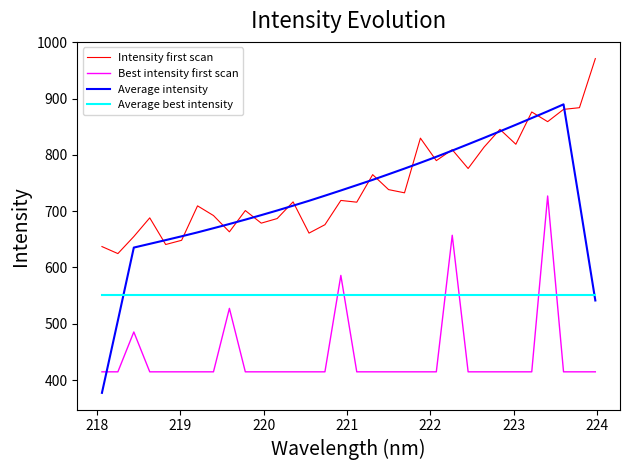

Which series has the widest spread of values?

Average intensity